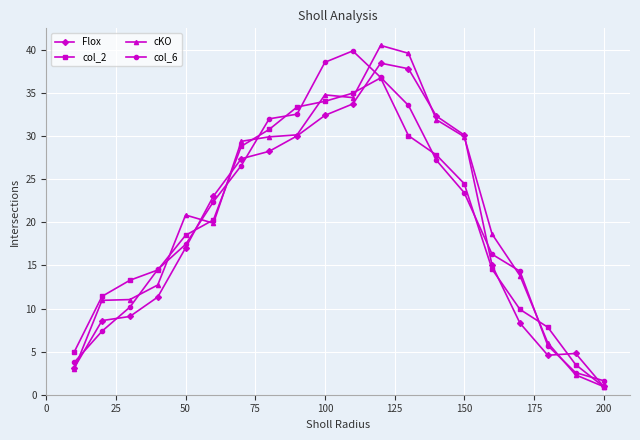

At how many categories does at least one series exceed 24?

9